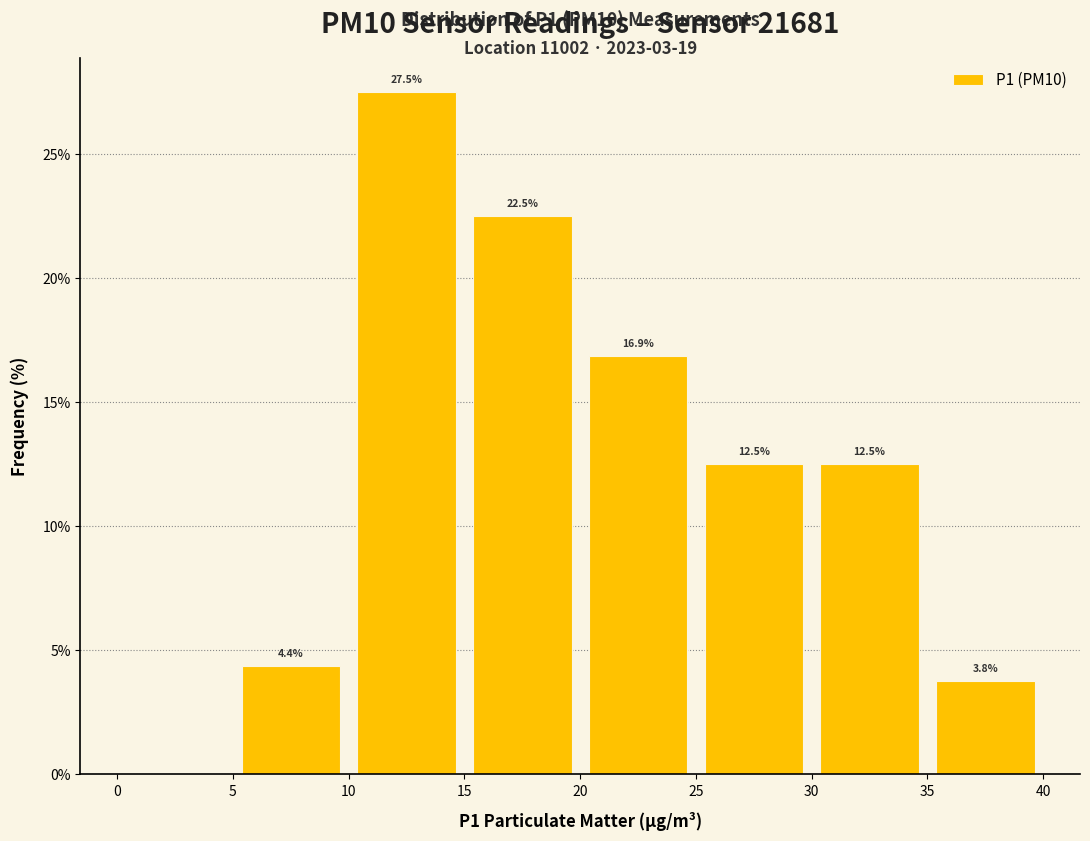

Which range on the x-axis has the tallest bar?

10 to 15